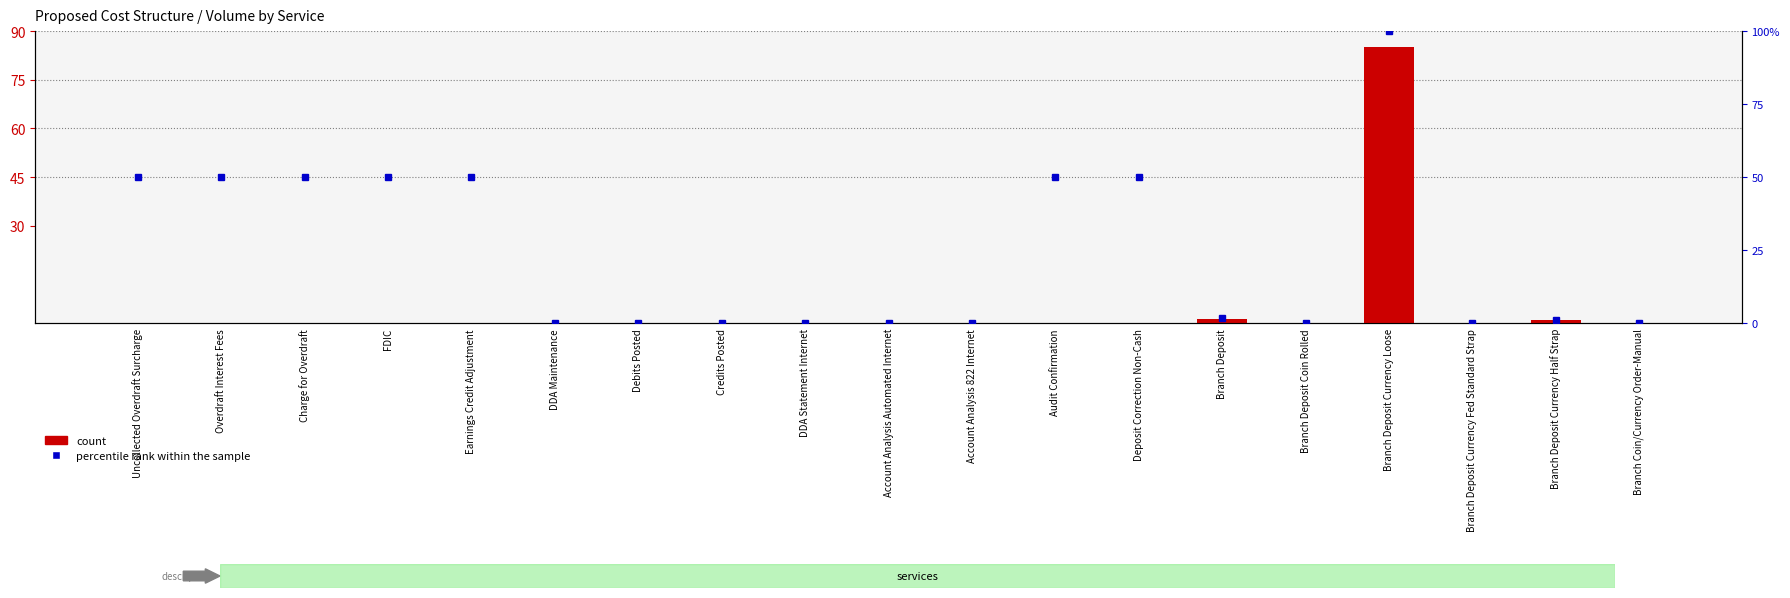

Does the chart contain stacked bars?

No